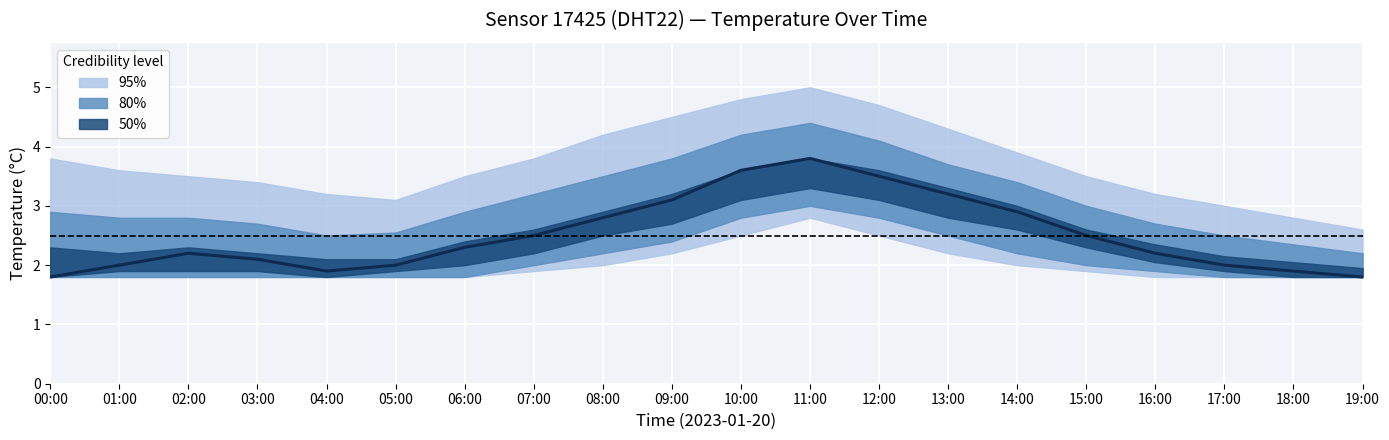

Rank the categories by value from lowest to highest.

00:00, 19:00, 04:00, 18:00, 01:00, 05:00, 17:00, 03:00, 02:00, 16:00, 06:00, 07:00, 15:00, 08:00, 14:00, 09:00, 13:00, 12:00, 10:00, 11:00